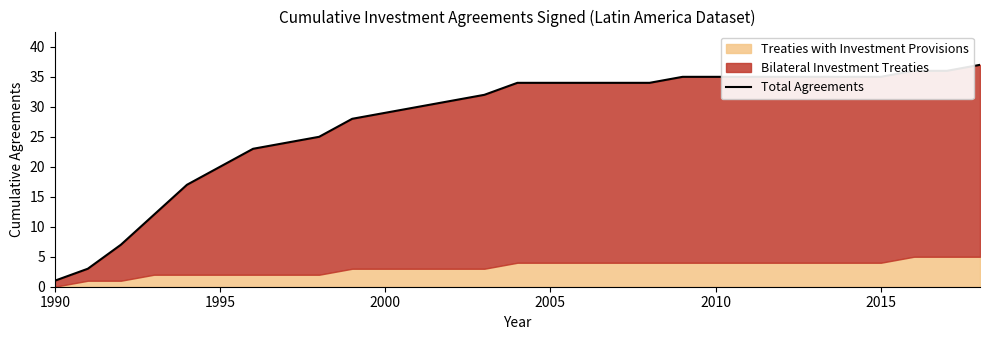

The value at 16 is 47. True or false?

False